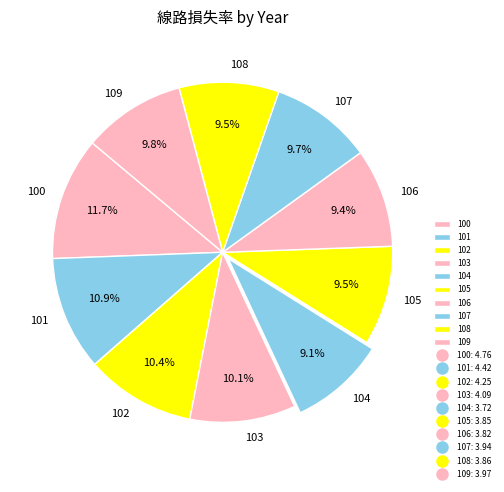

Which category has the biggest portion of the pie?

100